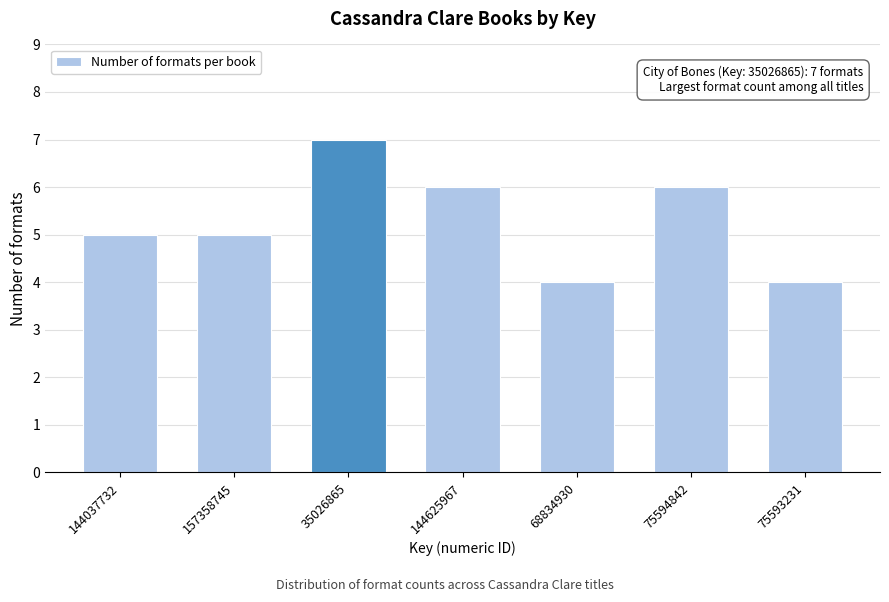

Reading left to right, transcribe all the data shown in this chart.

5	5	7	6	4	6	4